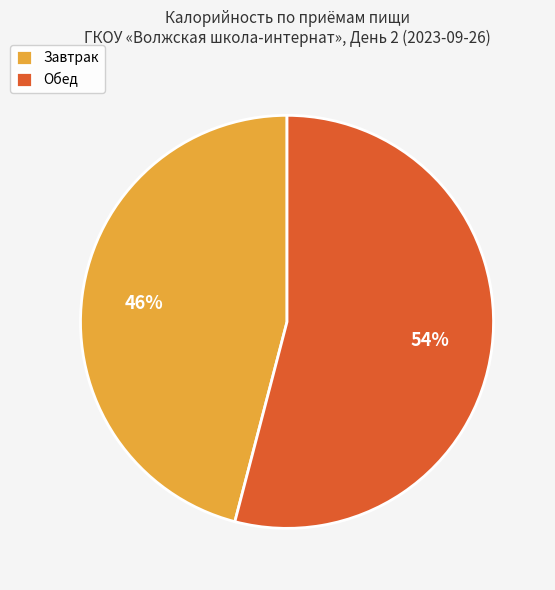

What is the majority slice?

Обед